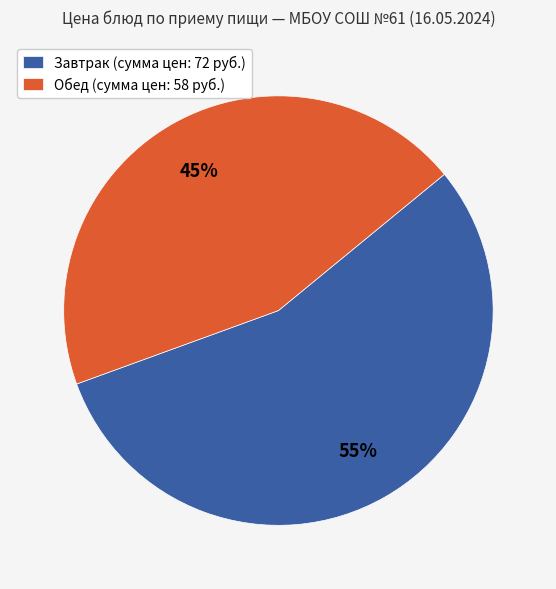

Rank the categories by value from lowest to highest.

Обед, Завтрак